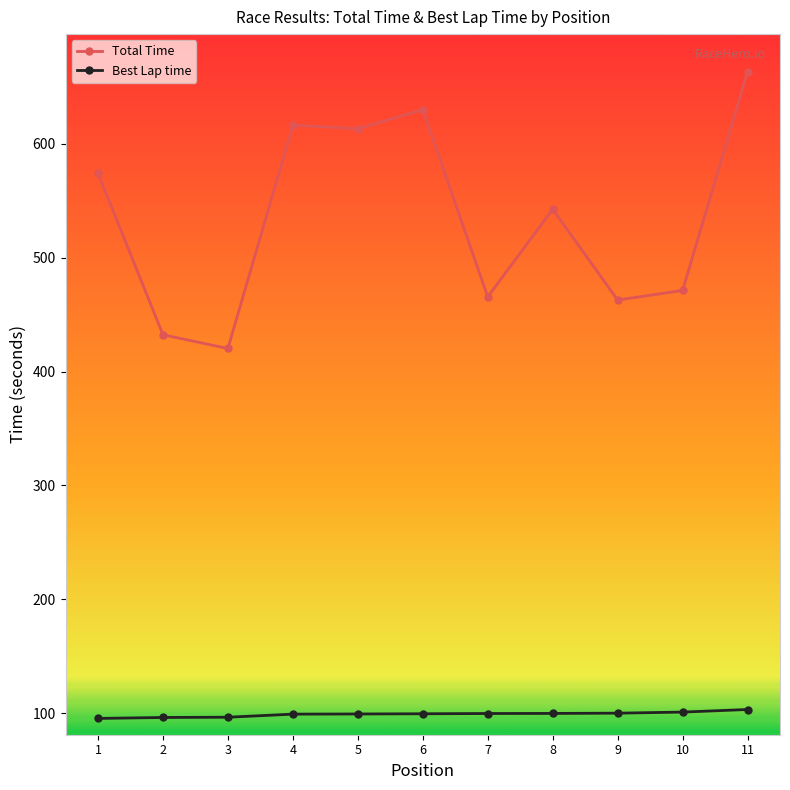

What is the sum of the Best Lap time values at 8 and 3?

196.2